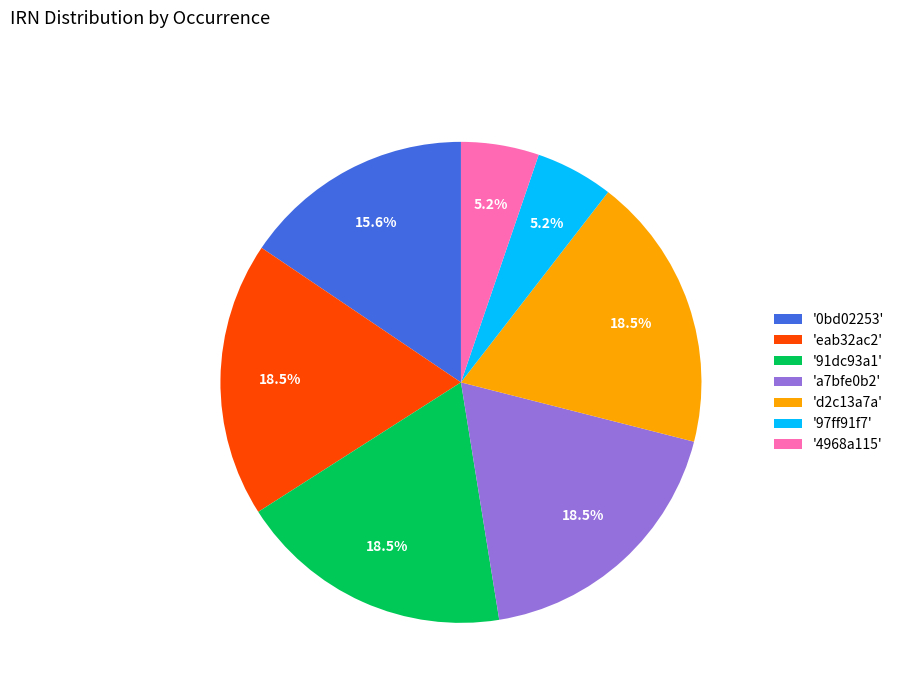

Count the number of slices in the pie.

7